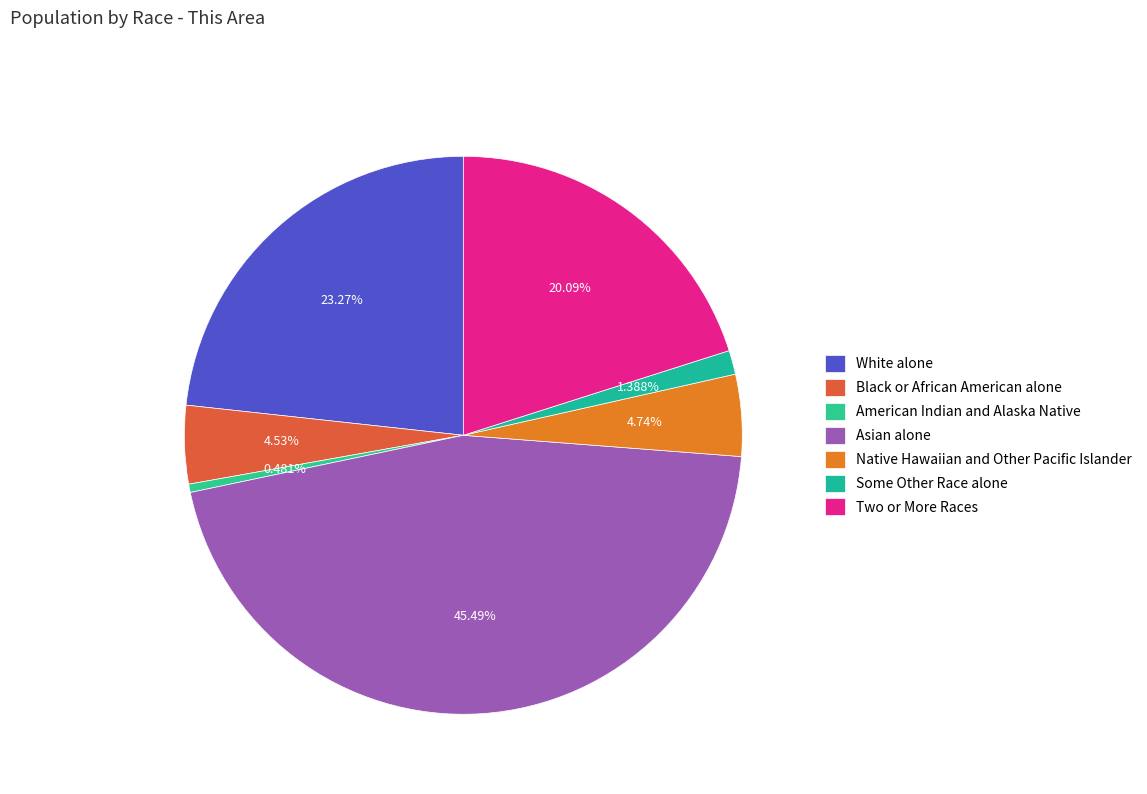

True or false: Two or More Races accounts for 20% of the total.

True